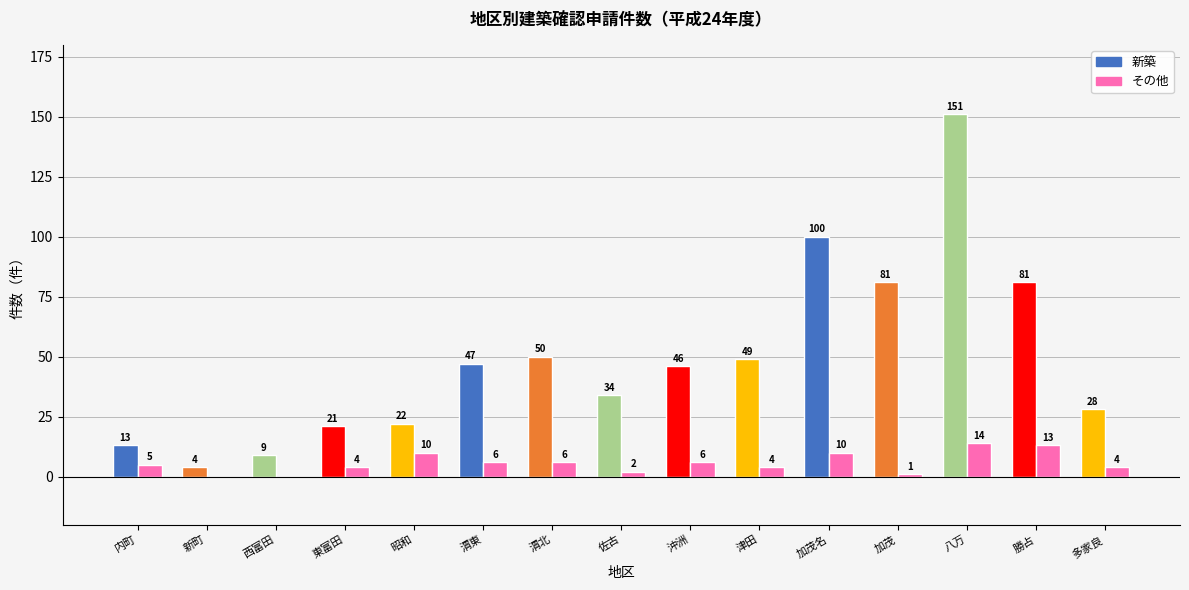

What is the highest value of the 新築 series?

151